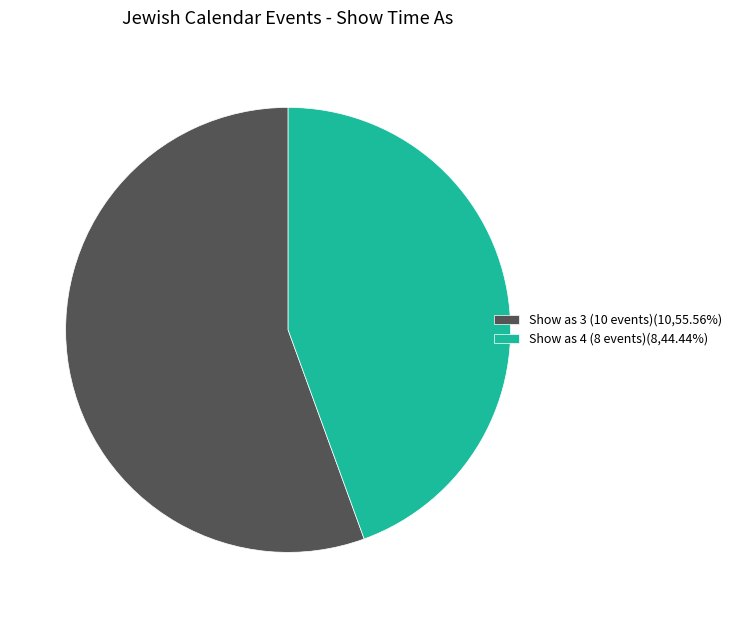

What is the ratio of the value at Show as 3 (10 events)(10,55.56%) to the value at Show as 4 (8 events)(8,44.44%)?

1.3